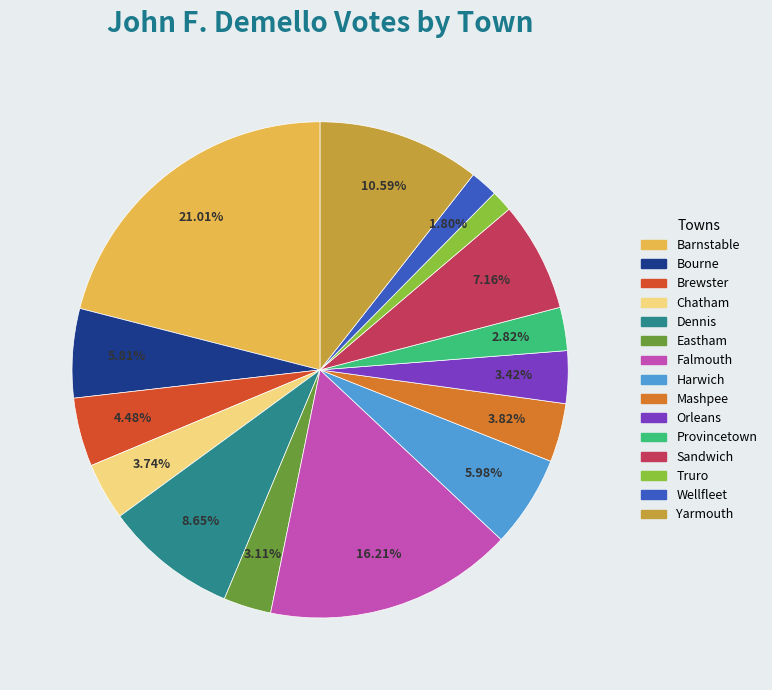

Which slice is the largest?

Barnstable